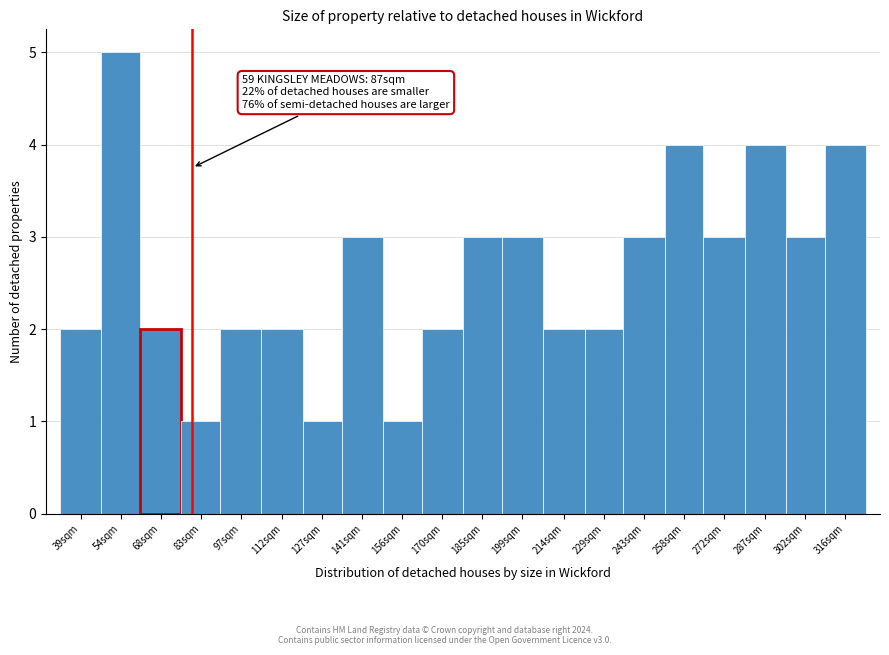

Reading right to left, transcribe all the data shown in this chart.

4	3	4	3	4	3	2	2	3	3	2	1	3	1	2	2	1	2	5	2